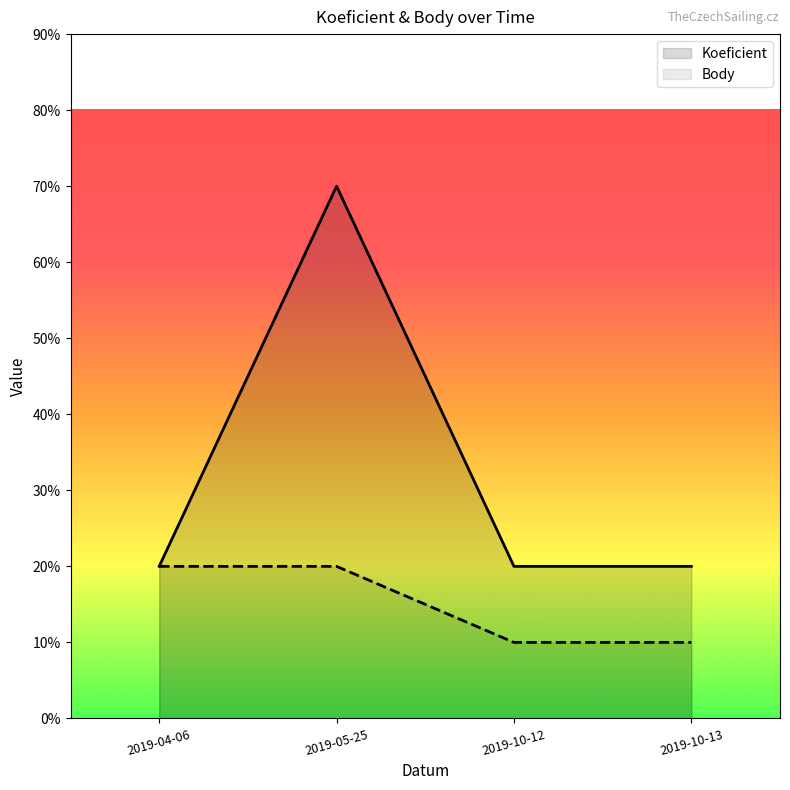

What is the label of the 1st point from the right?

2019-10-13